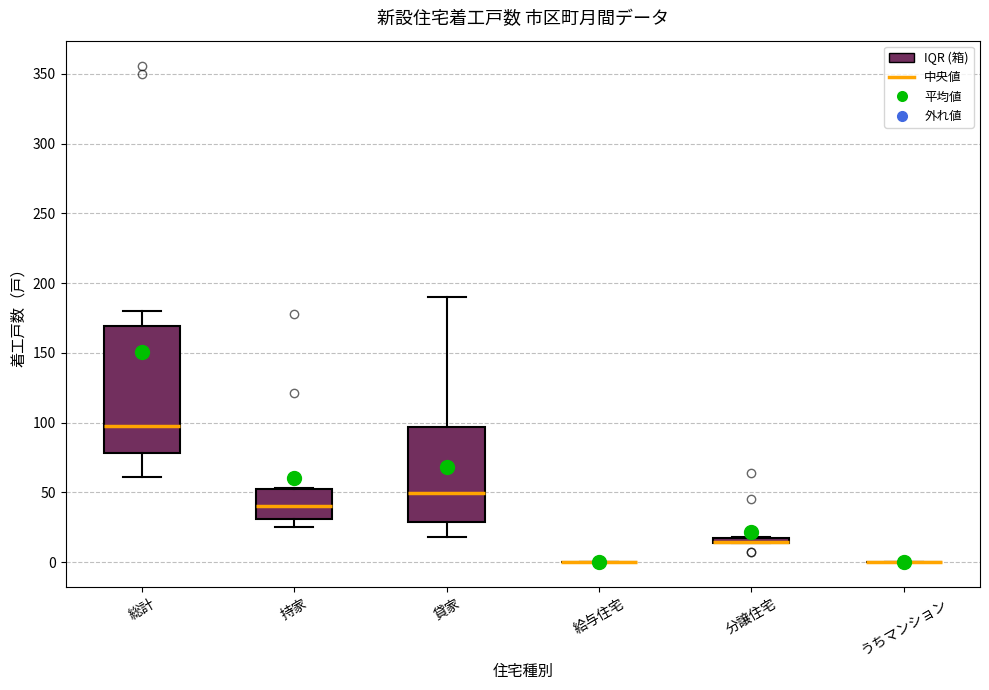

Which box is the tallest, from its lower edge to its upper edge?

総計